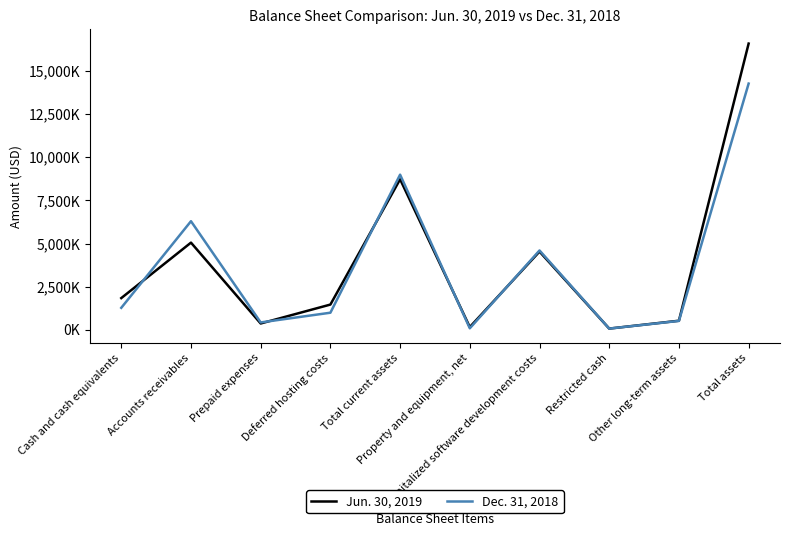

Does the chart have visible grid lines?

No